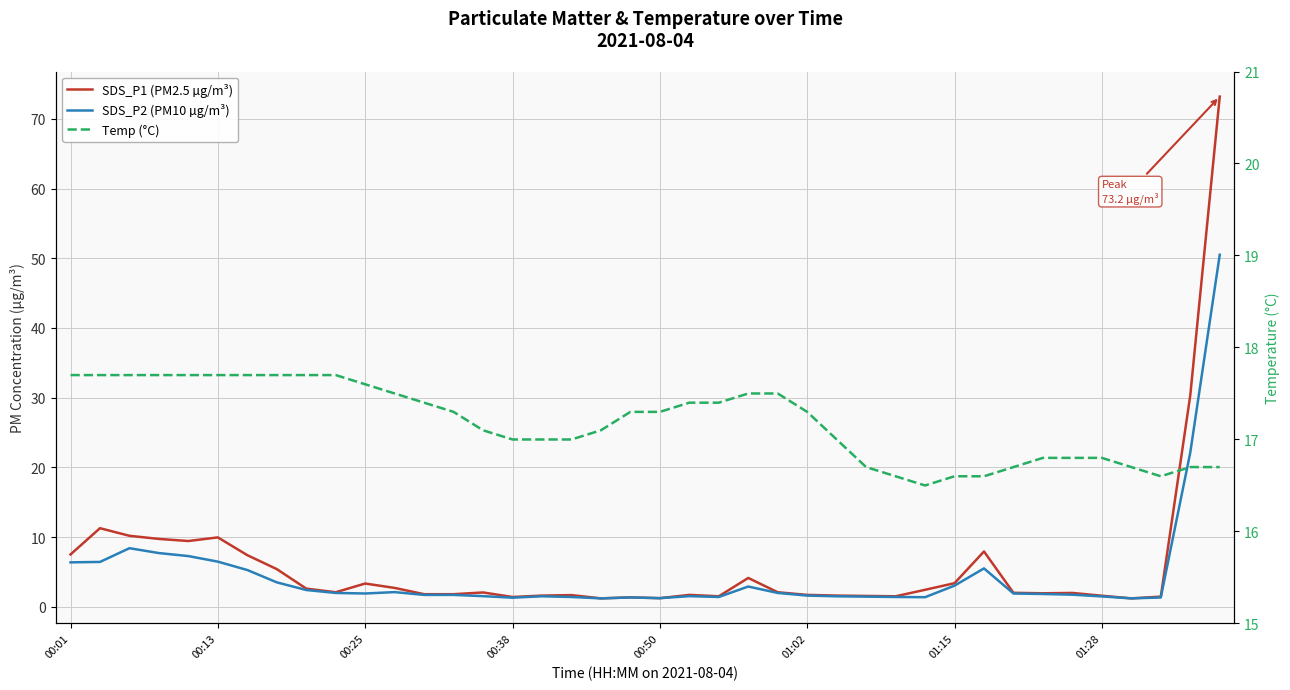

Is the value of SDS_P2 (PM10 µg/m³) at 27 greater than the value of Temp (°C) at 20?

No